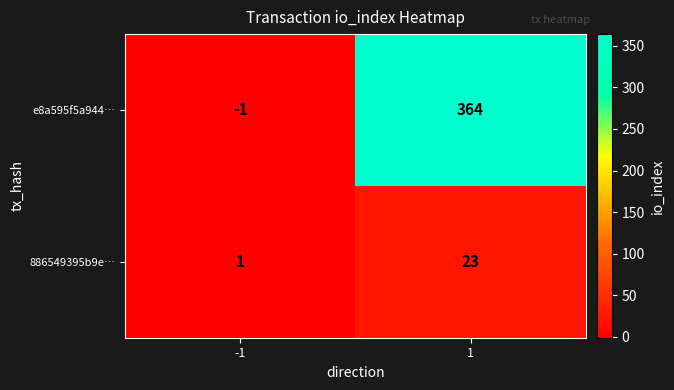

Is the value of e8a595f5a944… at -1 greater than the value of 886549395b9e… at -1?

No